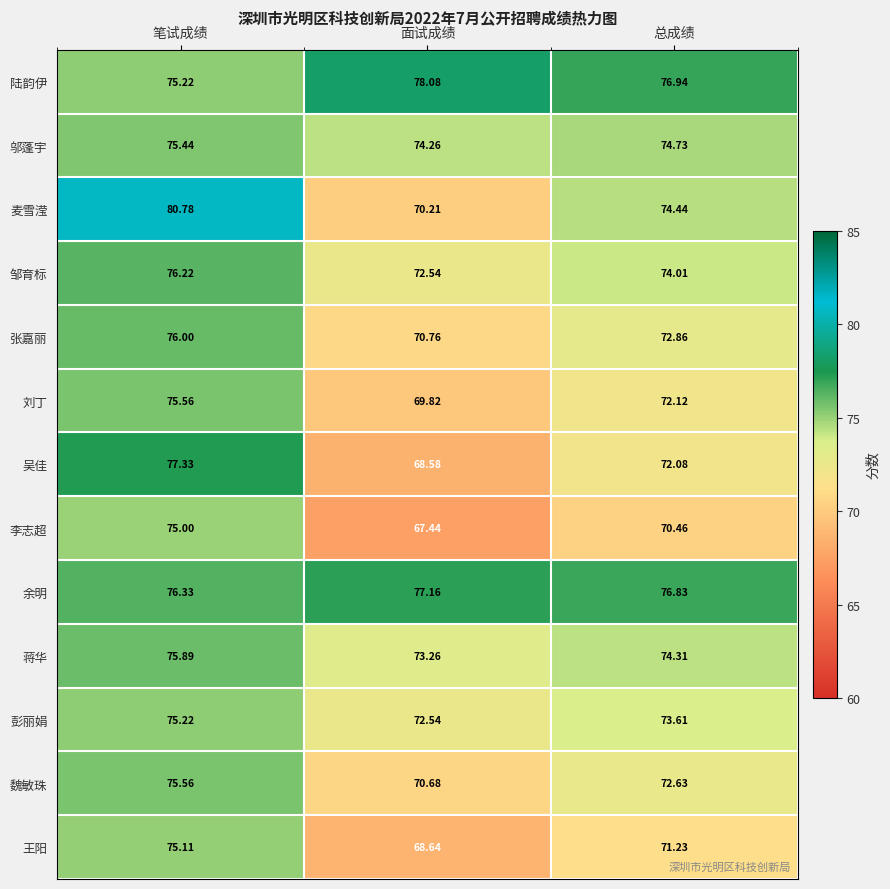

At which label is 刘丁 closest to 72?

总成绩